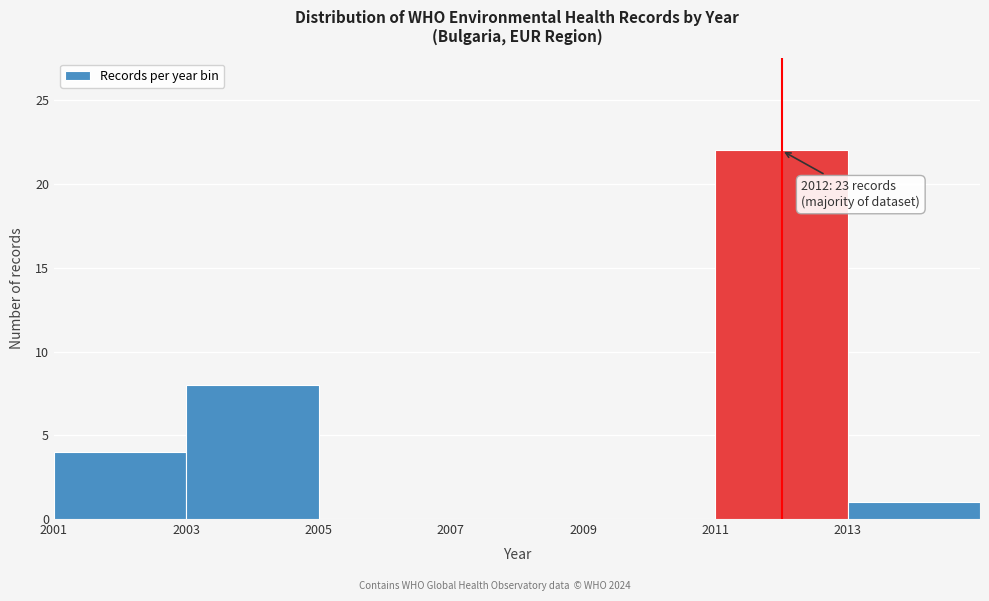

Over which range of the x-axis is the bar tallest?

2011 to 2013